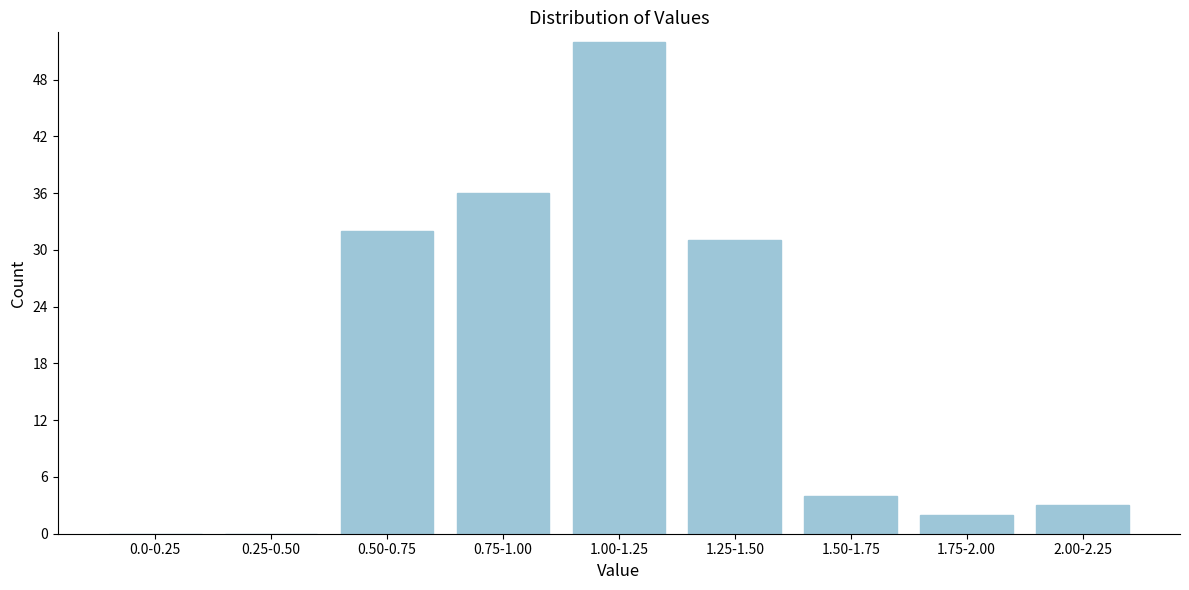

Reading left to right, what are all the values shown in this chart?

0.0-0.25=0	0.25-0.50=0	0.50-0.75=32	0.75-1.00=36	1.00-1.25=52	1.25-1.50=31	1.50-1.75=4	1.75-2.00=2	2.00-2.25=3